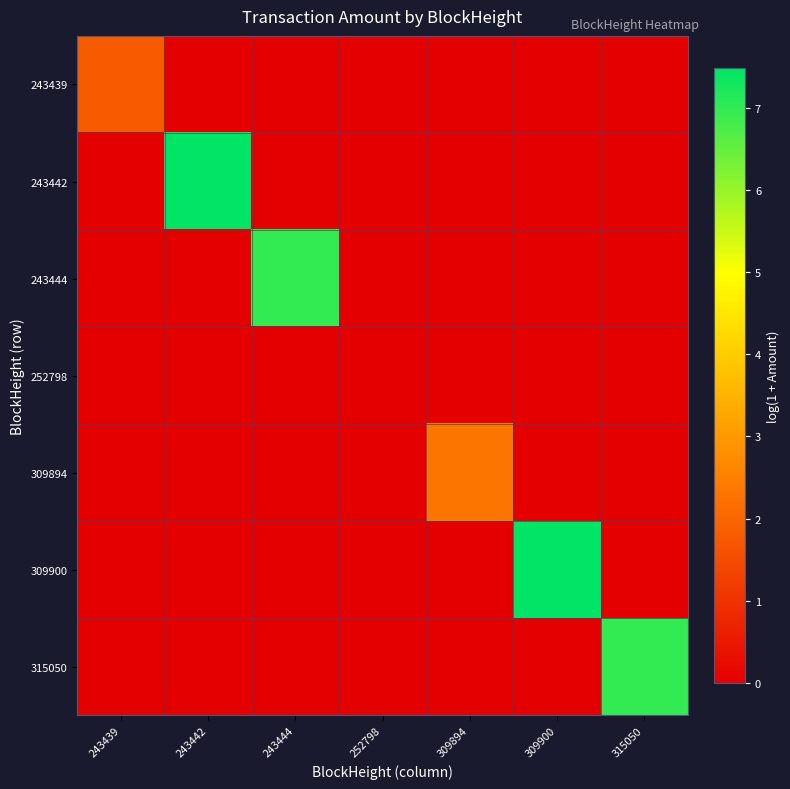

At how many categories does at least one series exceed 0?

7